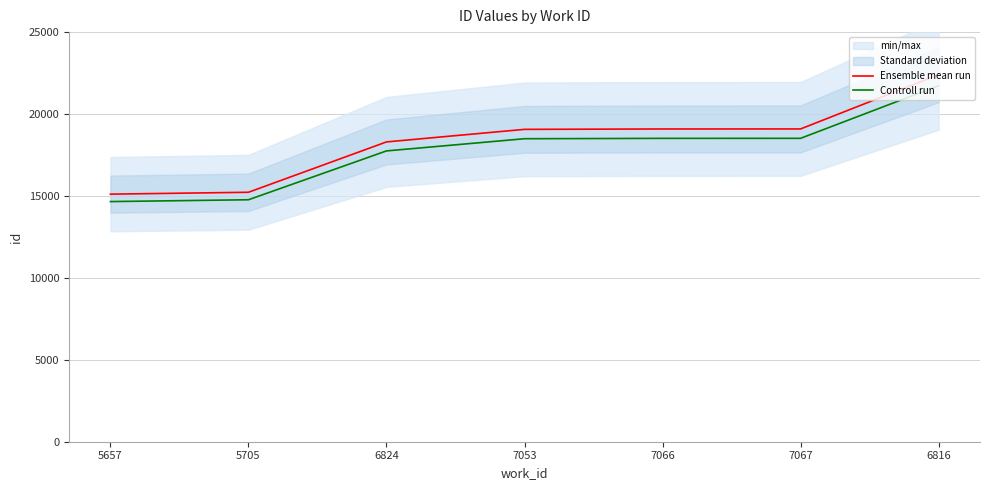

What value does the Controll run series have at 5657?

14656.7